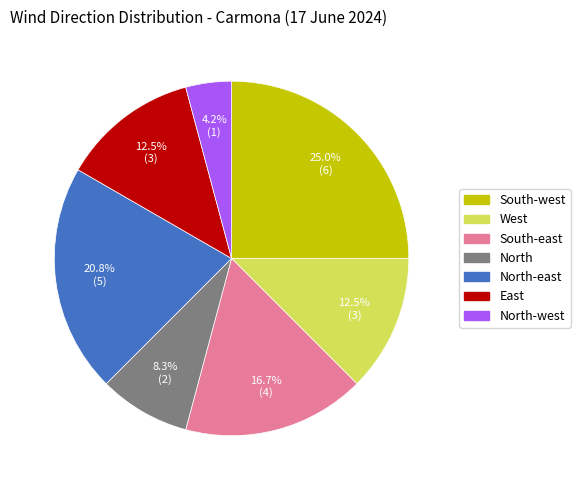

Is there any slice that represents more than half of the pie?

No